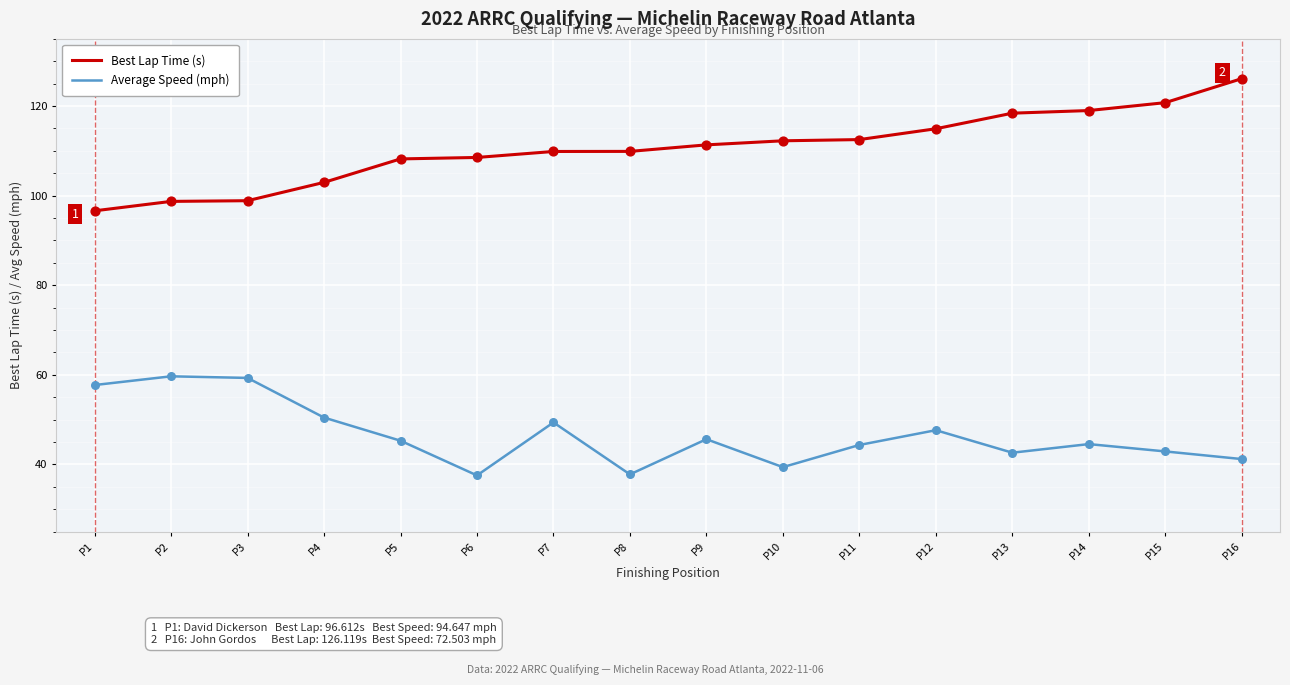

What is the spread (max minus min) of values at P2?

39.0